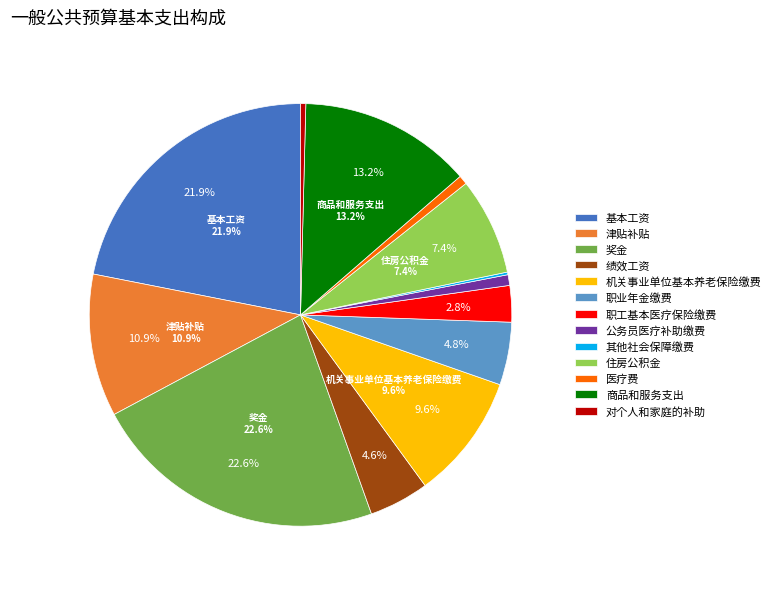

The 商品和服务支出 slice represents 13% of the pie. True or false?

True